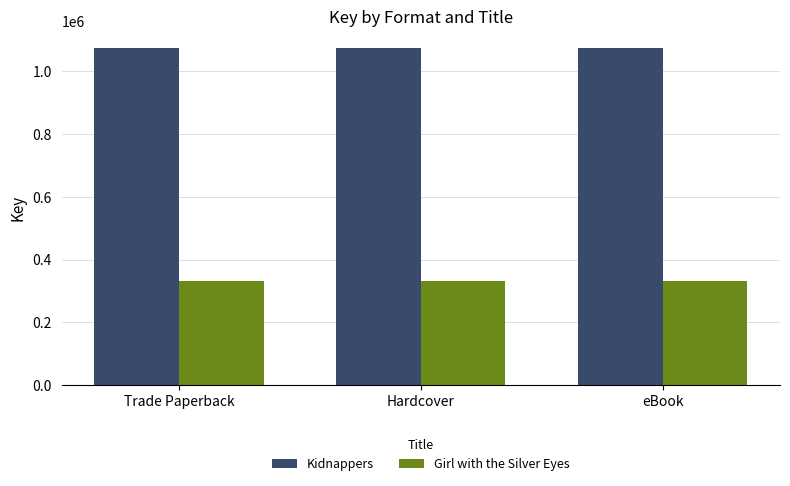

Reading left to right, transcribe all the data shown in this chart.

Kidnappers: Trade Paperback=1075098	Hardcover=1075098	eBook=1075098
Girl with the Silver Eyes: Trade Paperback=330700	Hardcover=330700	eBook=330700